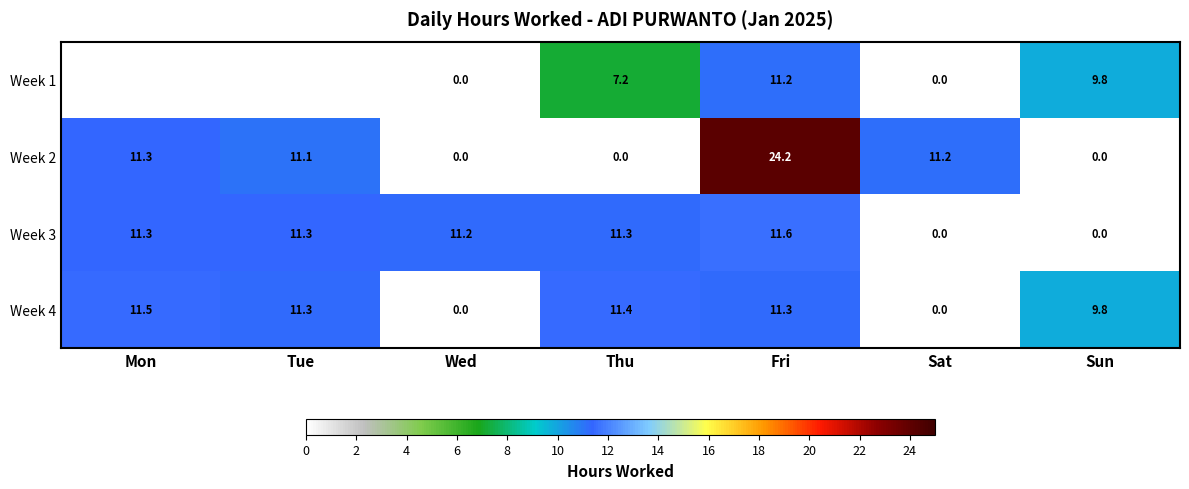

Rank the series at Fri from lowest to highest value.

Week 1, Week 4, Week 3, Week 2